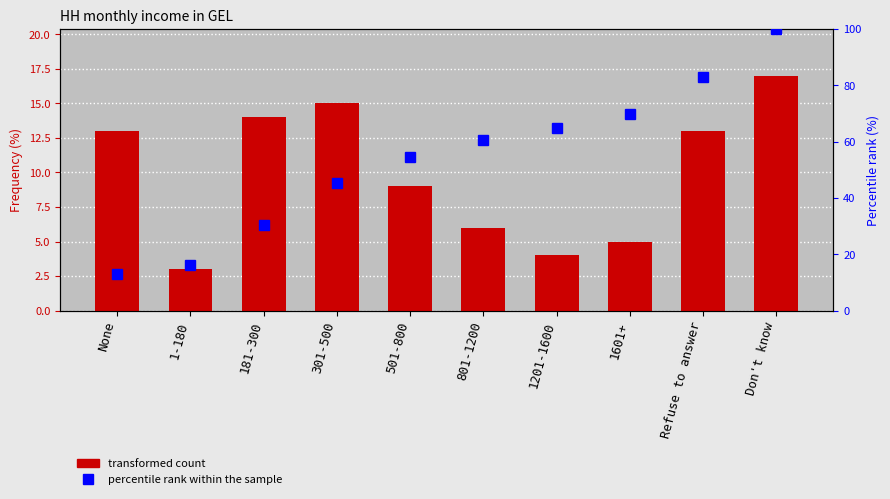

List the series in order of their peak value, lowest first.

col_1, percentile rank within the sample